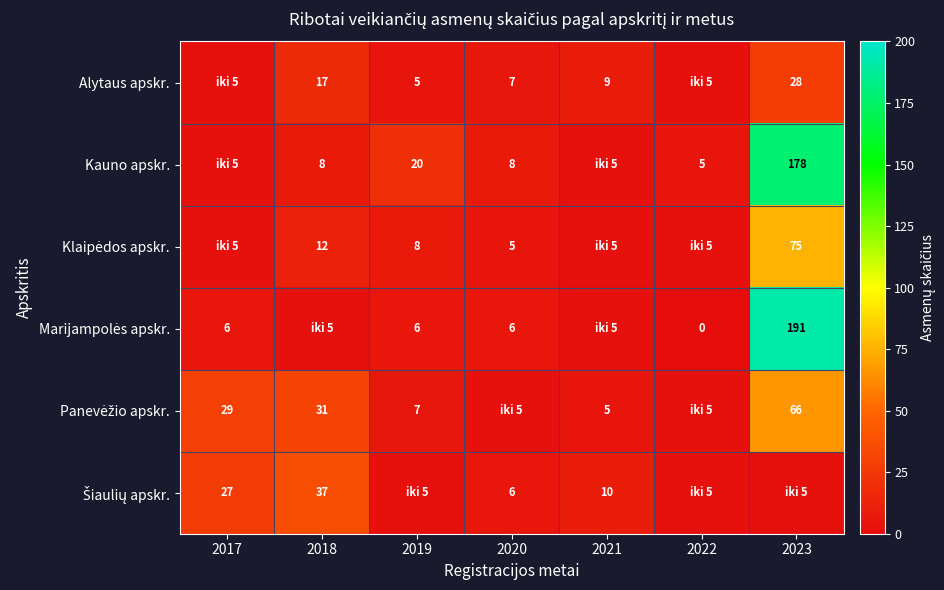

Is it true that Kauno apskr. equals 8 at 2020?

True